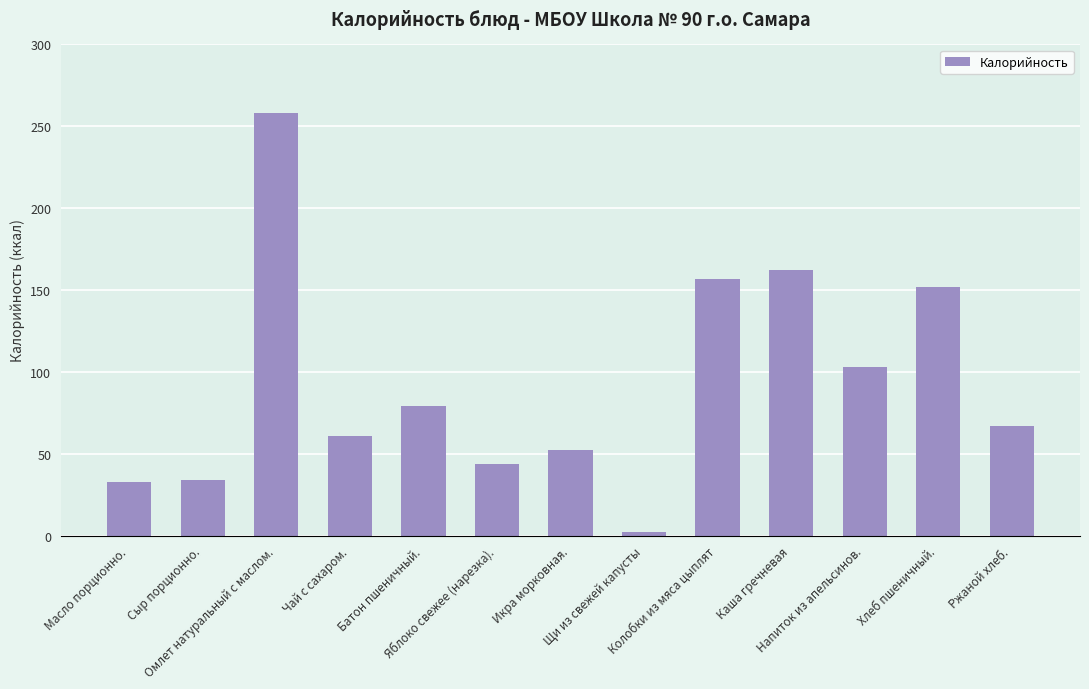

Is it true that the value at Сыр порционно. is 54?

False